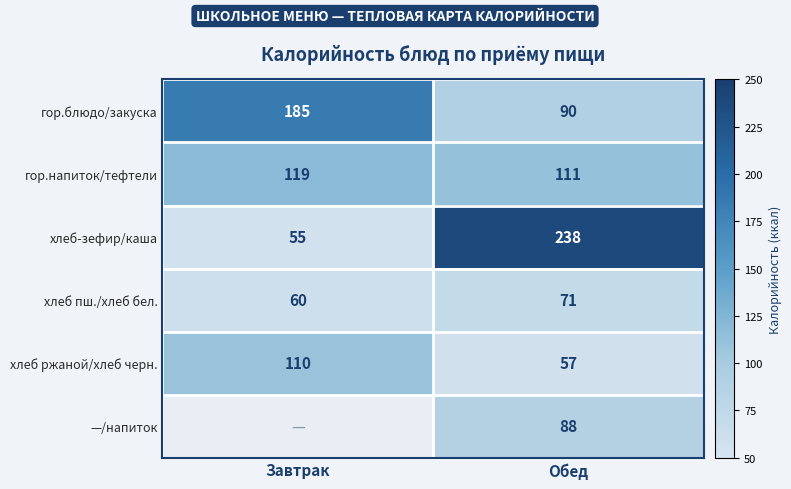

What is the average value of the хлеб ржаной/хлеб черн. series?

84